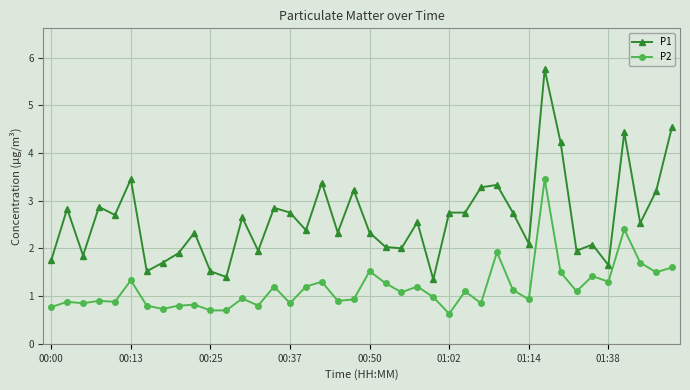

Rank the series by their maximum value, from highest to lowest.

P1, P2